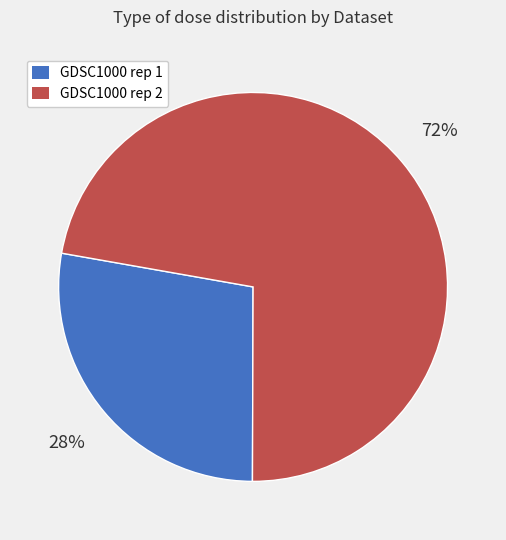

Is there a majority slice in this chart?

Yes